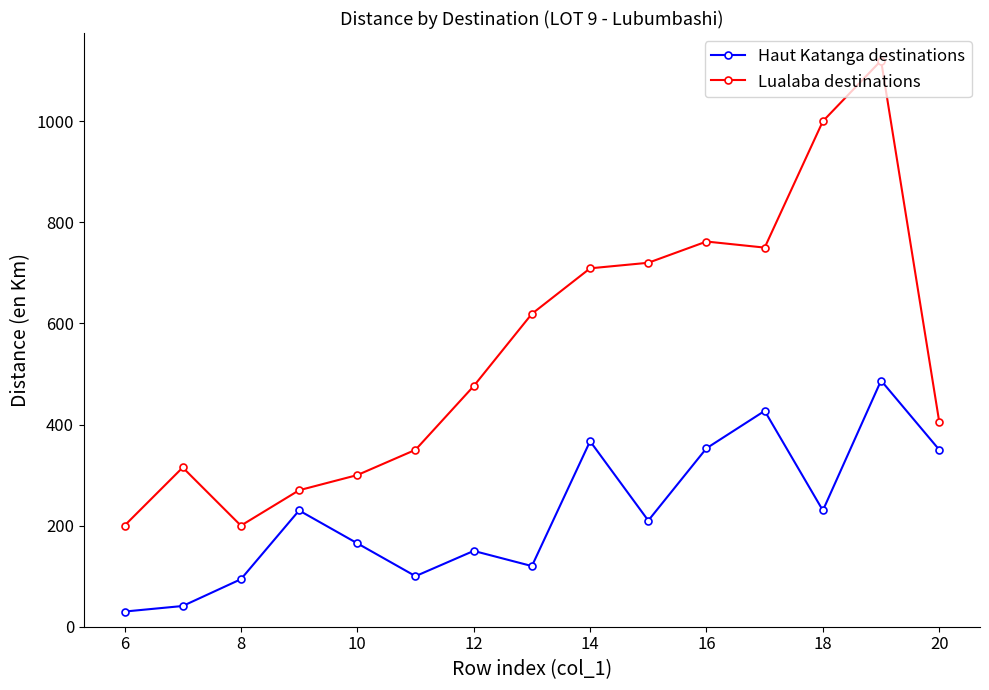

Which series has the largest range (max minus min)?

Lualaba destinations